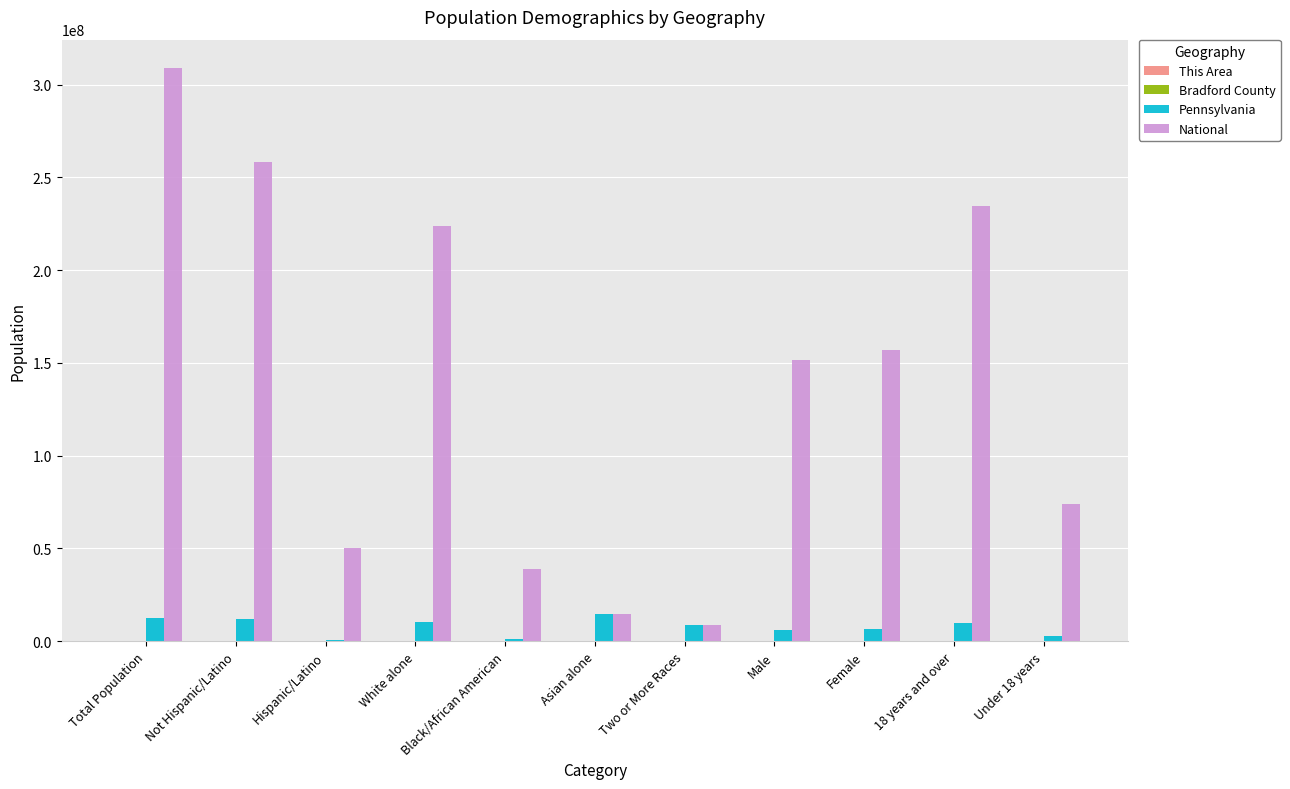

What is the sum of all Pennsylvania values?

86276818